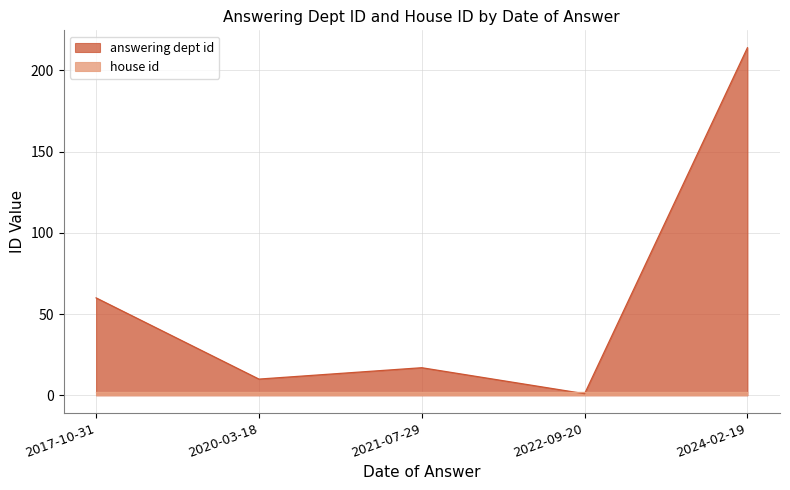

Reading left to right, list all the values displayed in this chart.

2017-10-31=60	2020-03-18=10	2021-07-29=17	2022-09-20=1	2024-02-19=214